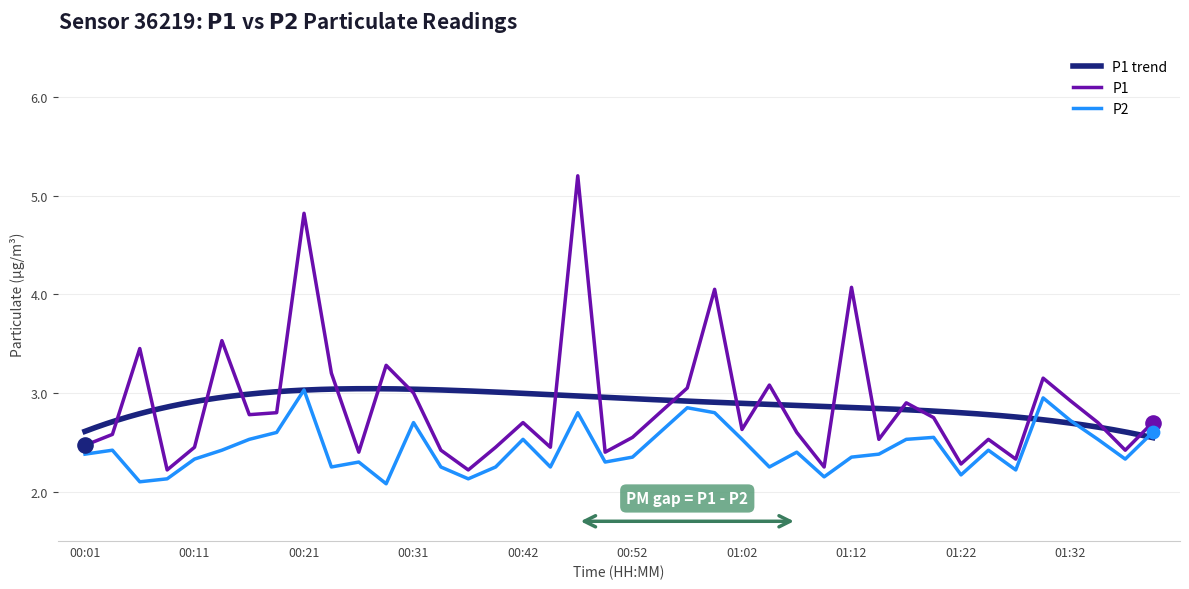

Which series has the largest Y range (max minus min)?

P1